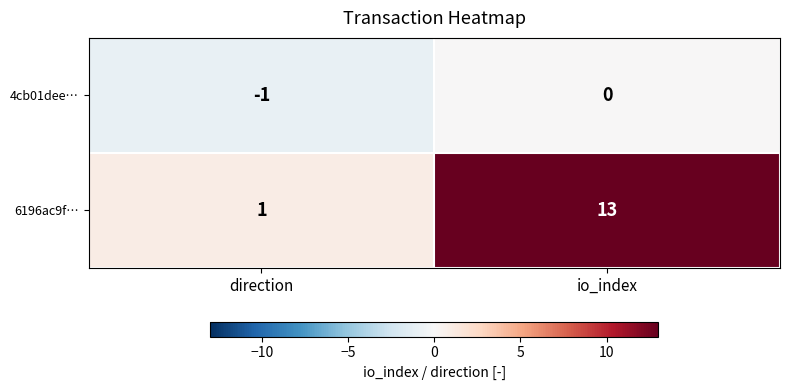

Which series has the widest spread of values?

6196ac9f…